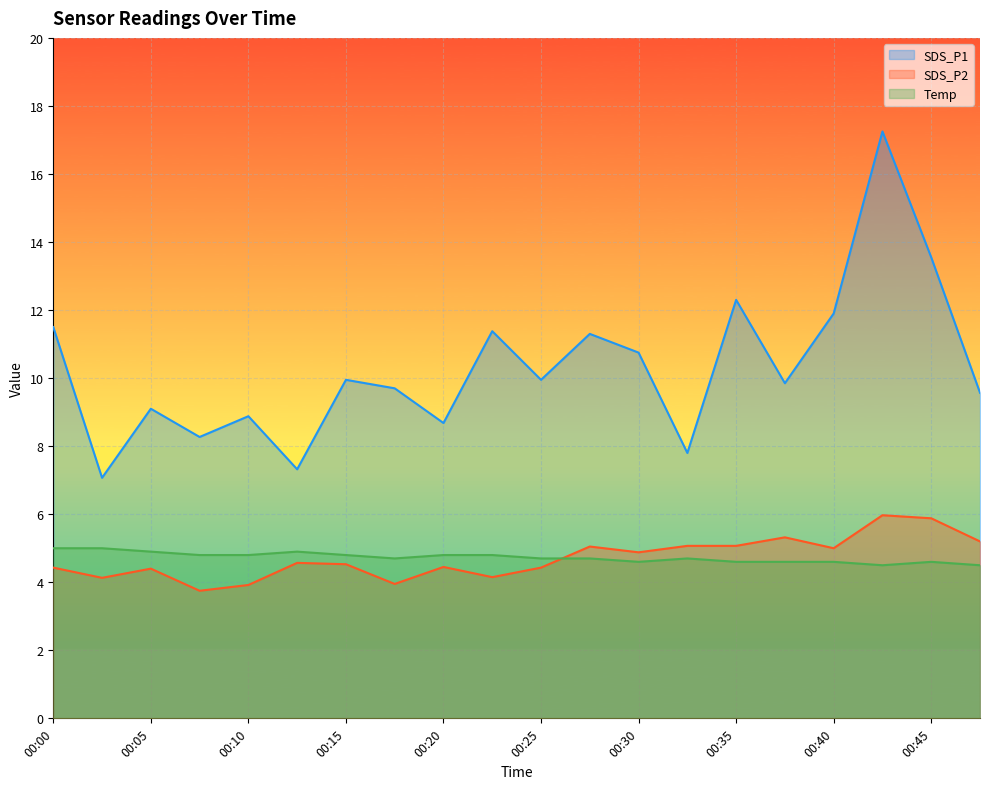

How many lines are shown in the chart?

3